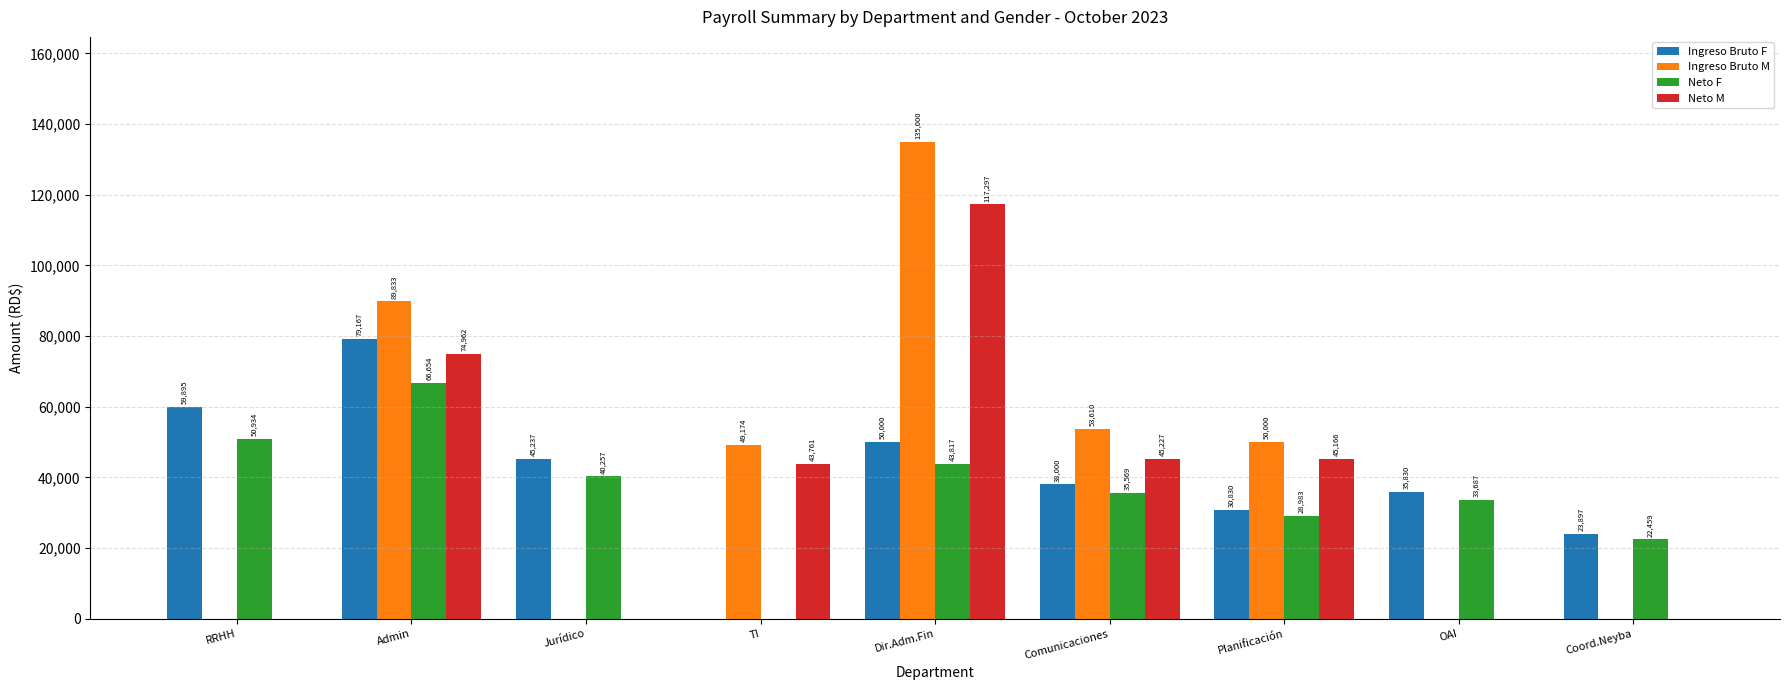

Are the bars horizontal?

No